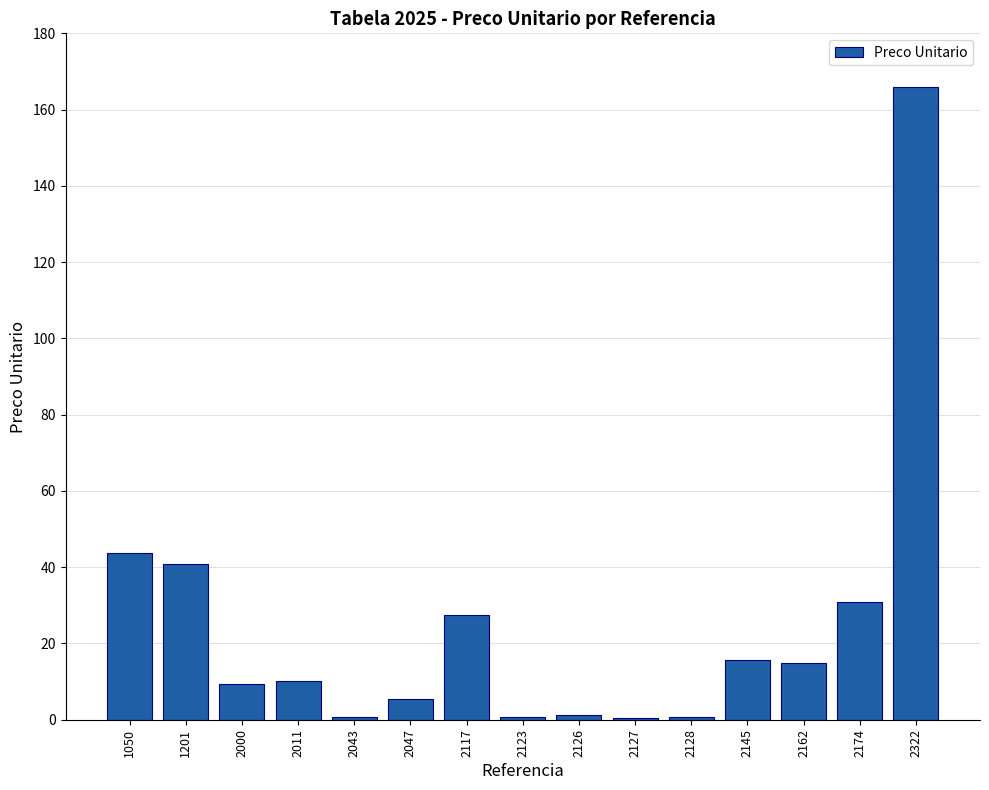

At which label does the data first exceed 10?

1050